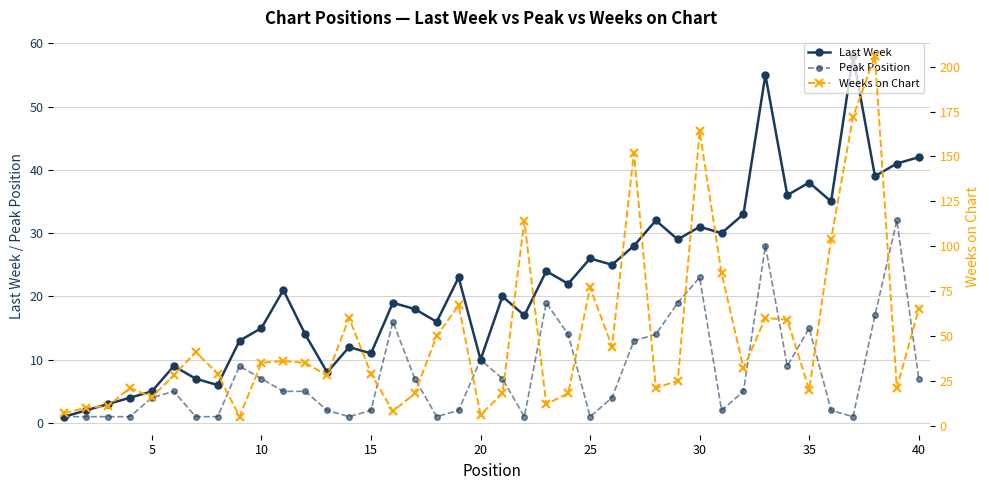

The value of Last Week at 35 is 63. True or false?

False